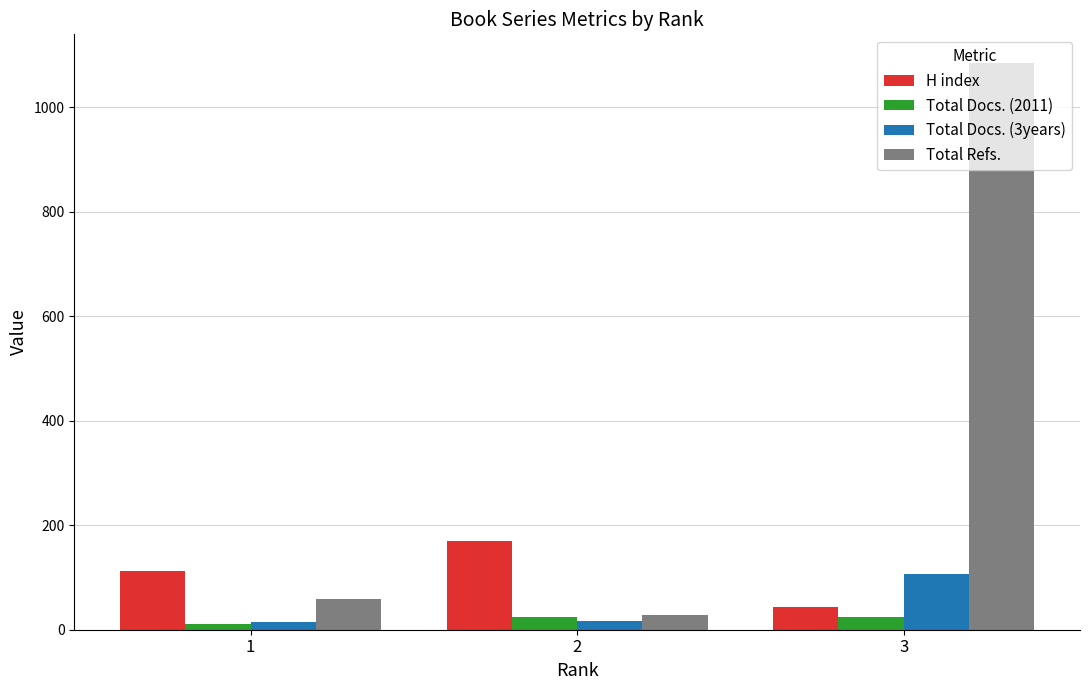

What is the total value across all series at 1?

195